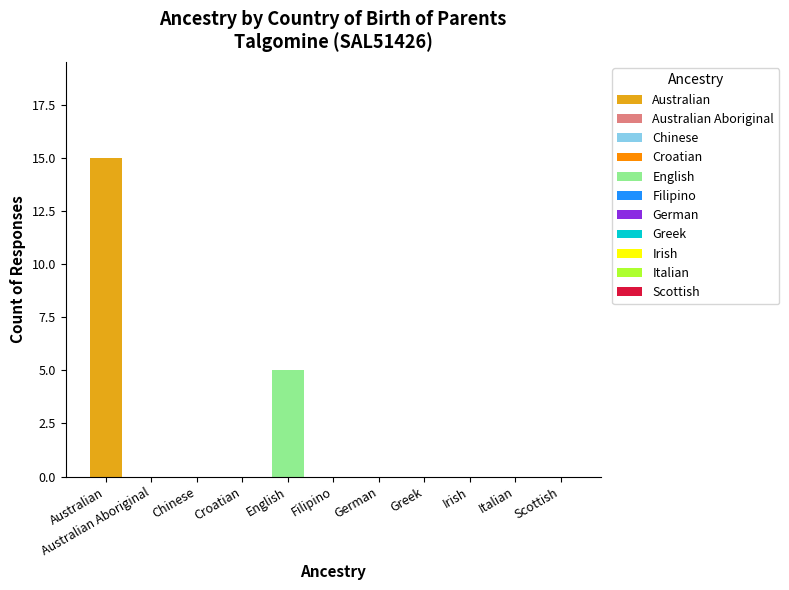

Does the chart contain stacked bars?

No